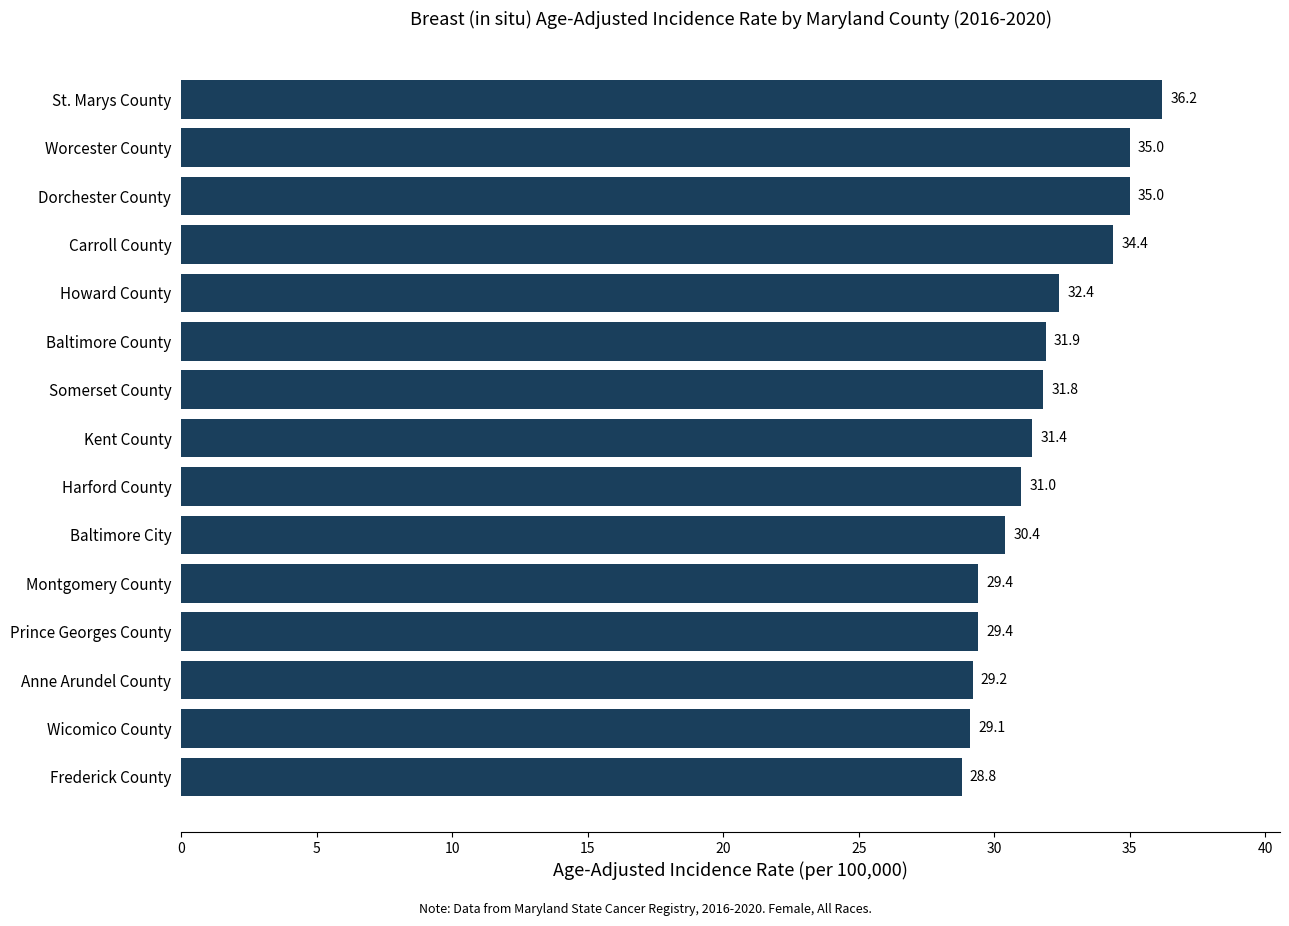

What position from the top is Howard County?

5